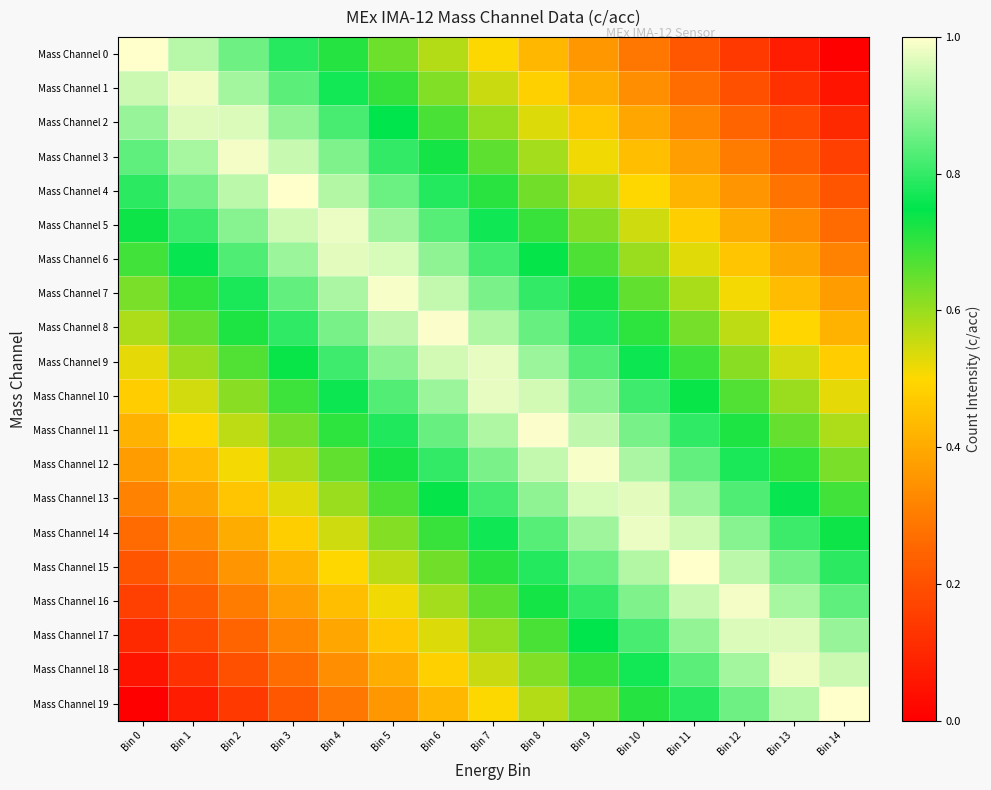

What is the greatest value displayed?

1.0